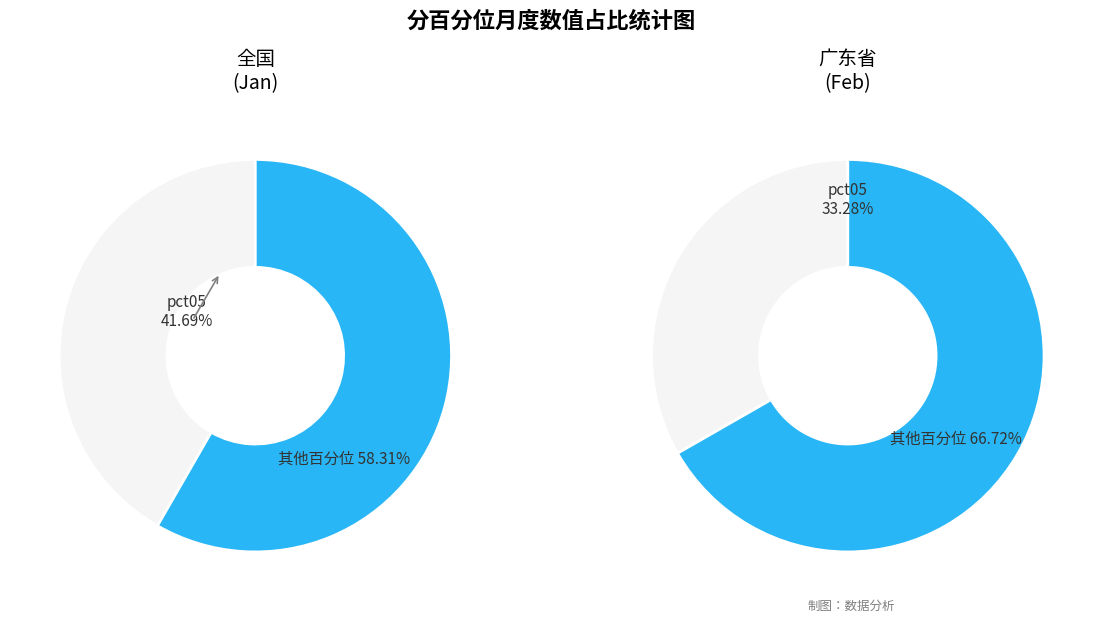

Is 9 the majority of the pie?

No